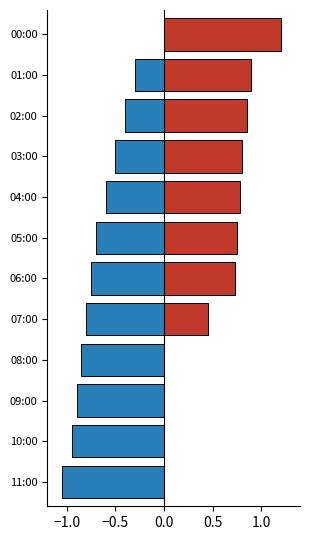

How many groups of bars are there?

12